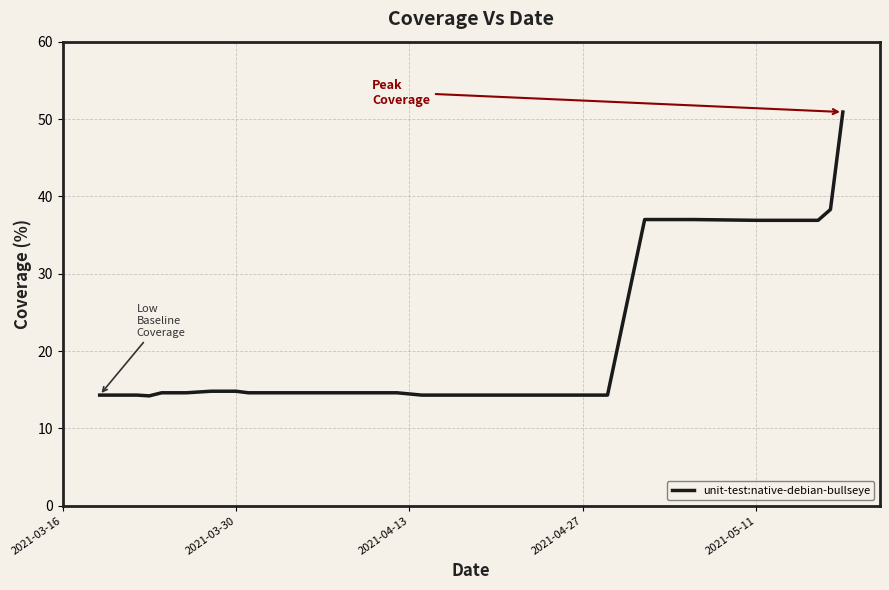

What is the greatest value displayed?

50.9